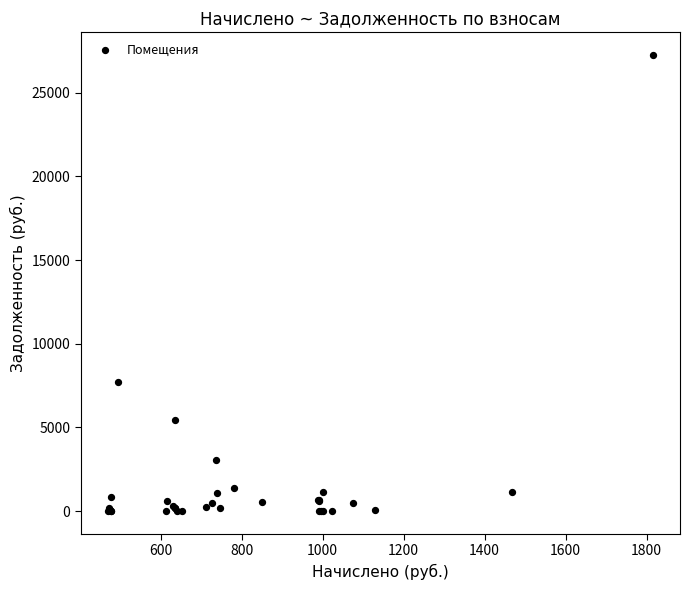

What Y value in the scatter plot is closest to 13623?

7730.7